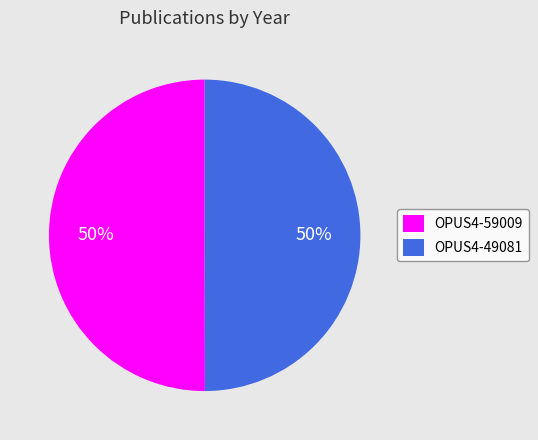

What is the ratio of the value at OPUS4-49081 to the value at OPUS4-59009?

1.0